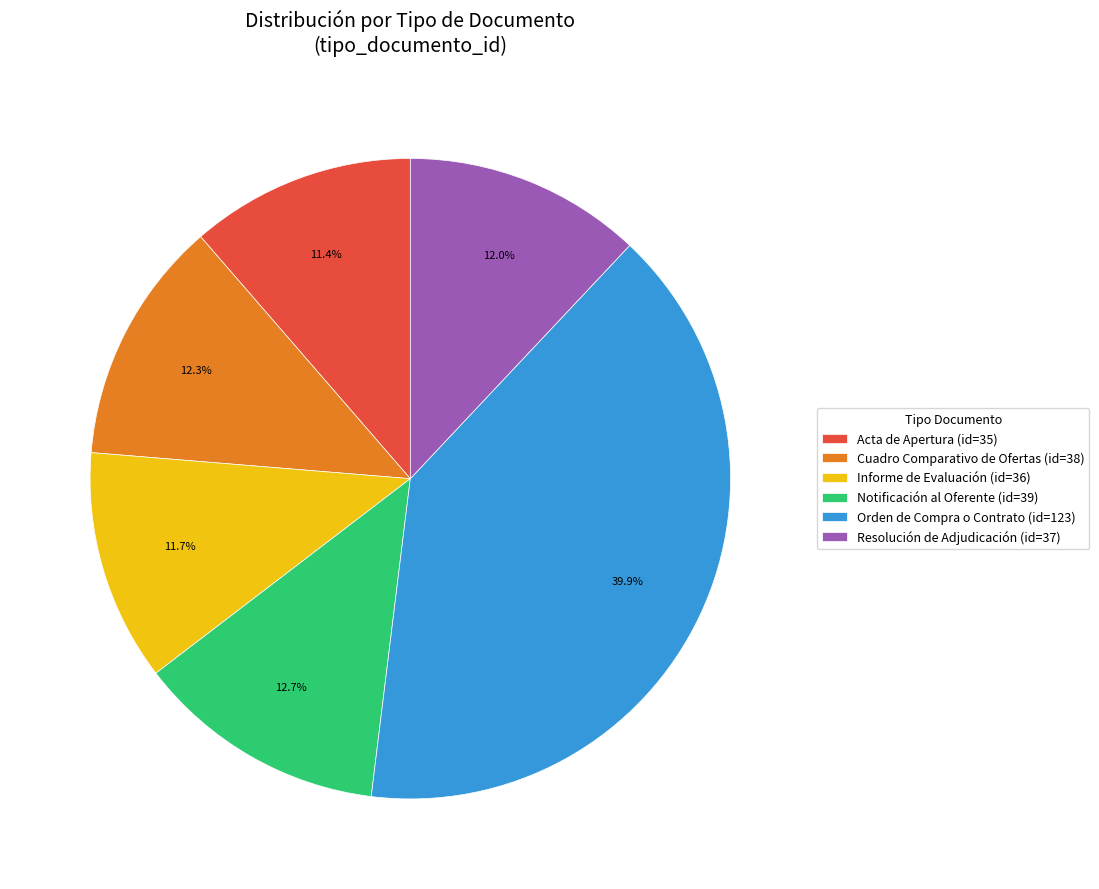

Is there any slice that represents more than half of the pie?

No